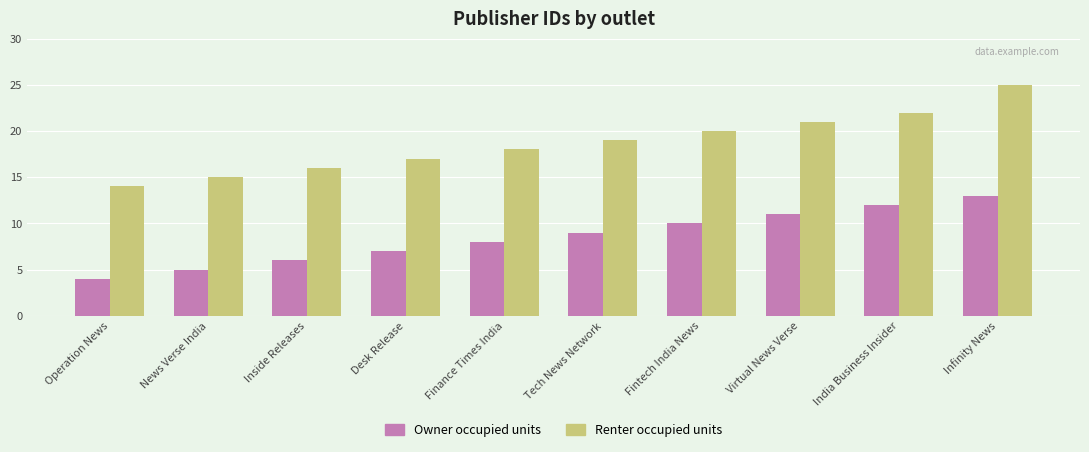

The Owner occupied units series shows 4 at Fintech India News. True or false?

False